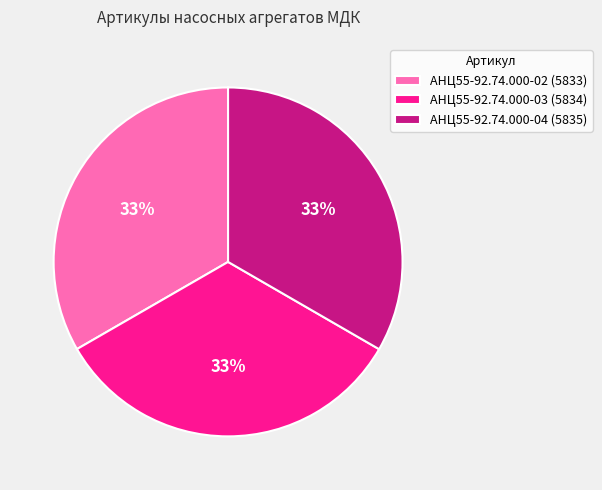

Do АНЦ55-92.74.000-04 (5835) and АНЦ55-92.74.000-02 (5833) together represent more than half of the pie?

Yes